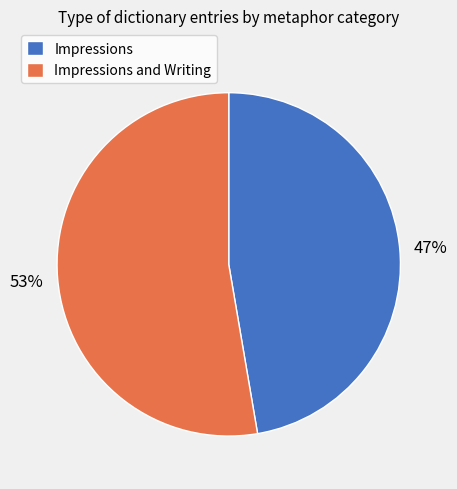

How many slices are in this pie chart?

2